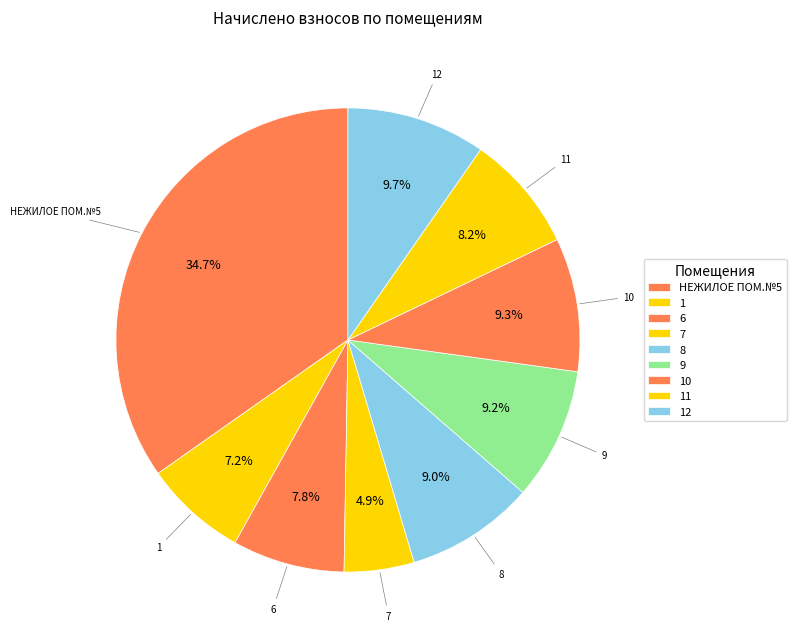

How many segments does this pie chart have?

9